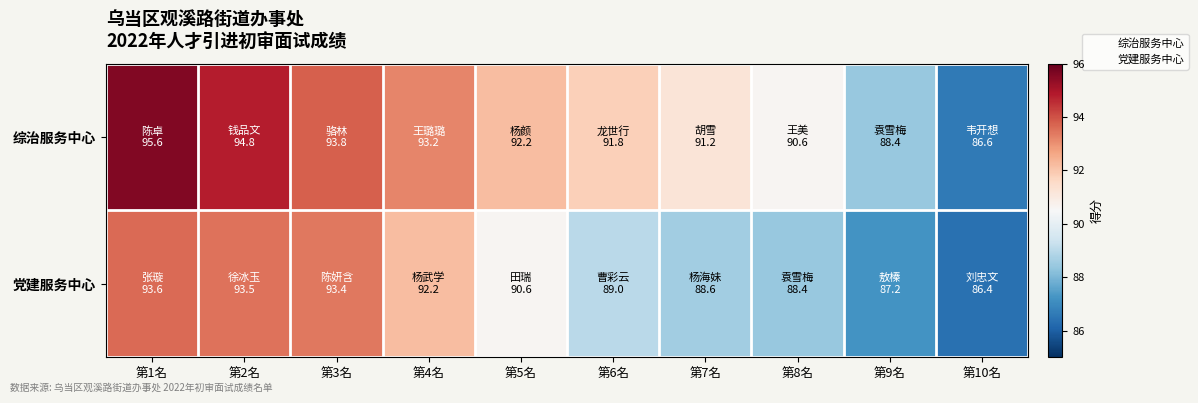

Reading right to left, transcribe all the data shown in this chart.

综治服务中心: 第10名=86.6	第9名=88.4	第8名=90.6	第7名=91.2	第6名=91.8	第5名=92.2	第4名=93.2	第3名=93.8	第2名=94.8	第1名=95.6
党建服务中心: 第10名=86.4	第9名=87.2	第8名=88.4	第7名=88.6	第6名=89.0	第5名=90.6	第4名=92.2	第3名=93.4	第2名=93.5	第1名=93.6